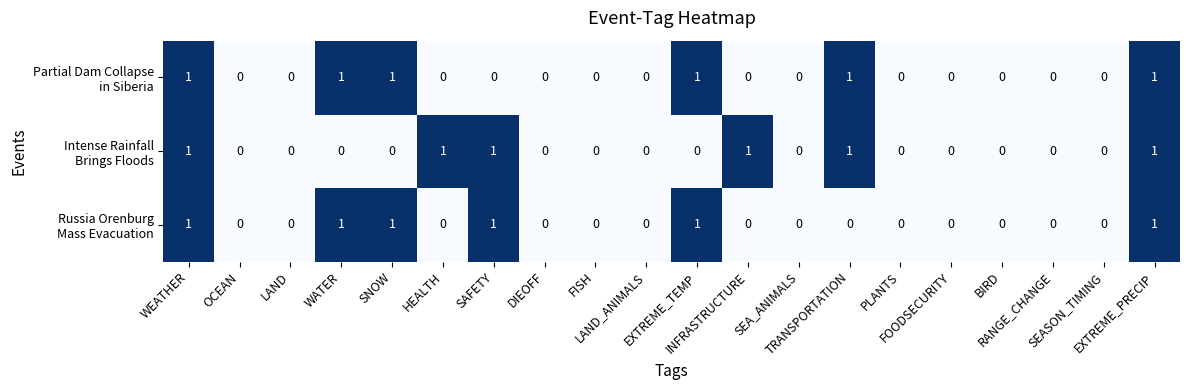

How many data points does each series have?

20